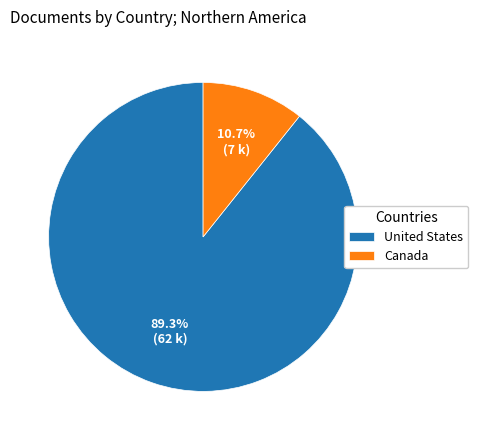

To the nearest percent, what portion does Canada represent?

11%